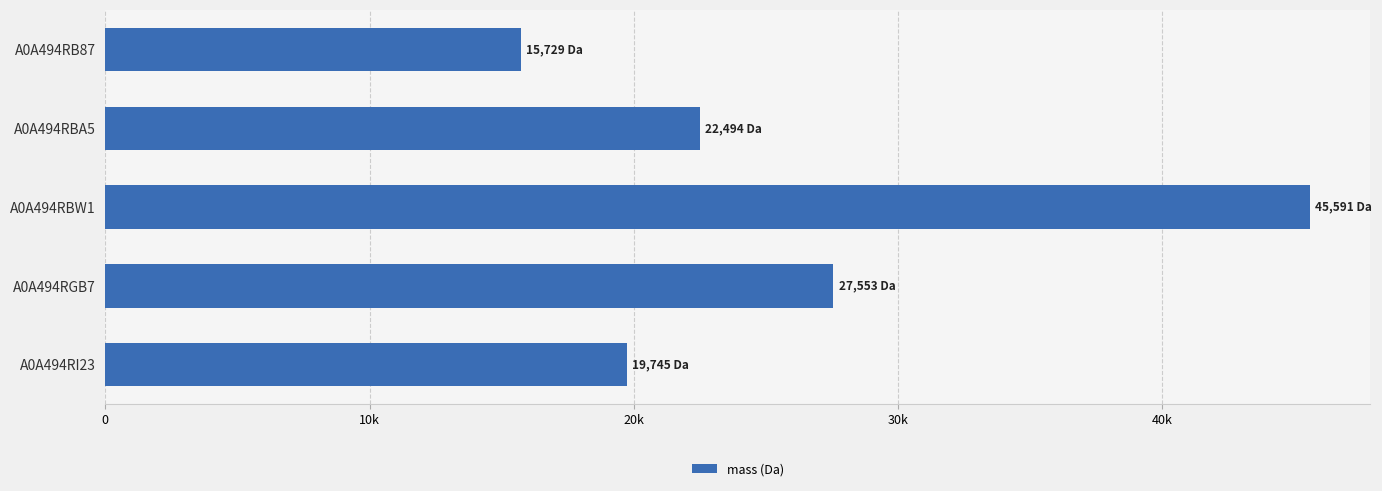

Does the chart contain stacked bars?

No